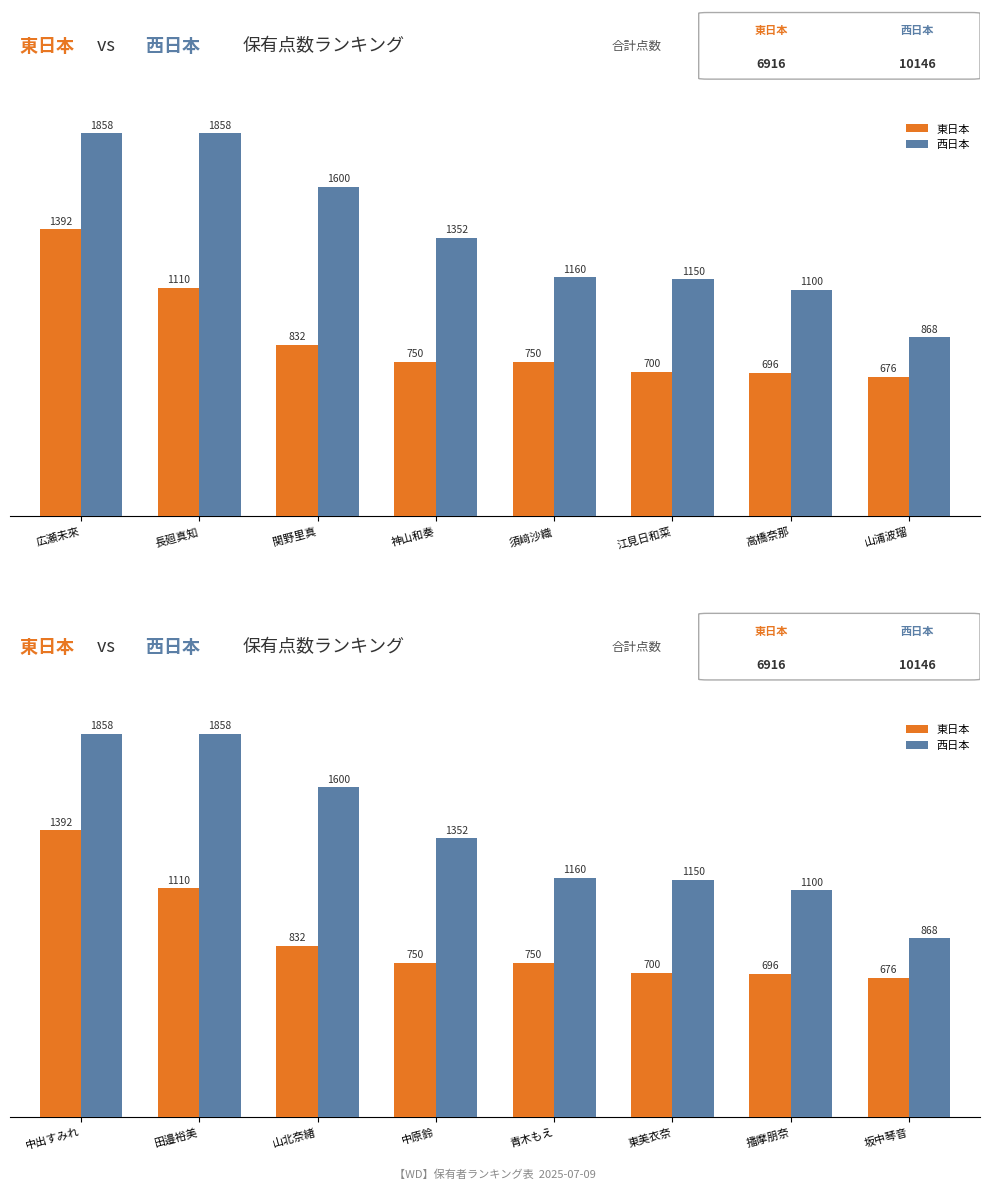

How many series are shown in this chart?

2